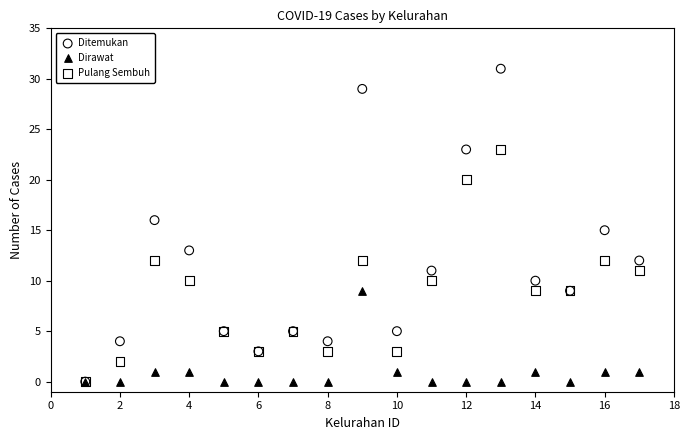

What are all the series names shown in the legend?

Ditemukan, Dirawat, Pulang Sembuh